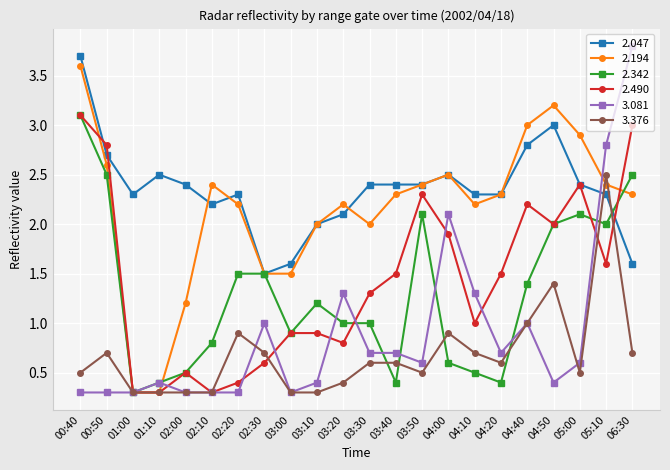

Count the number of data series in this chart.

6